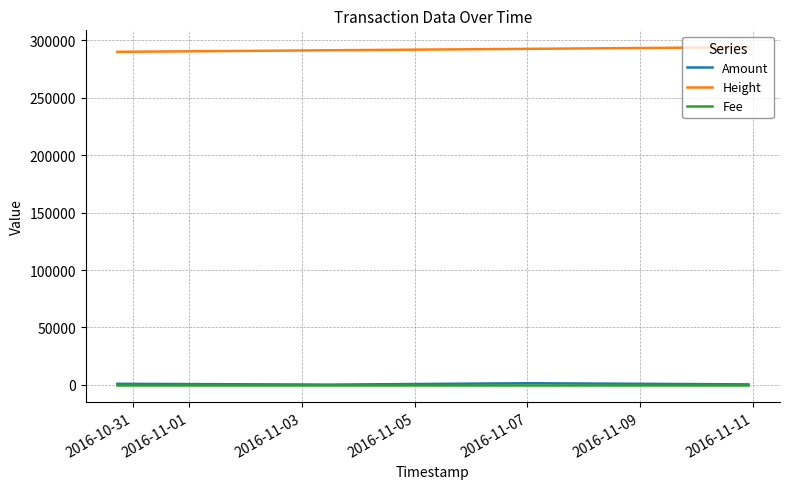

What is the sum of all Height values?

2334817